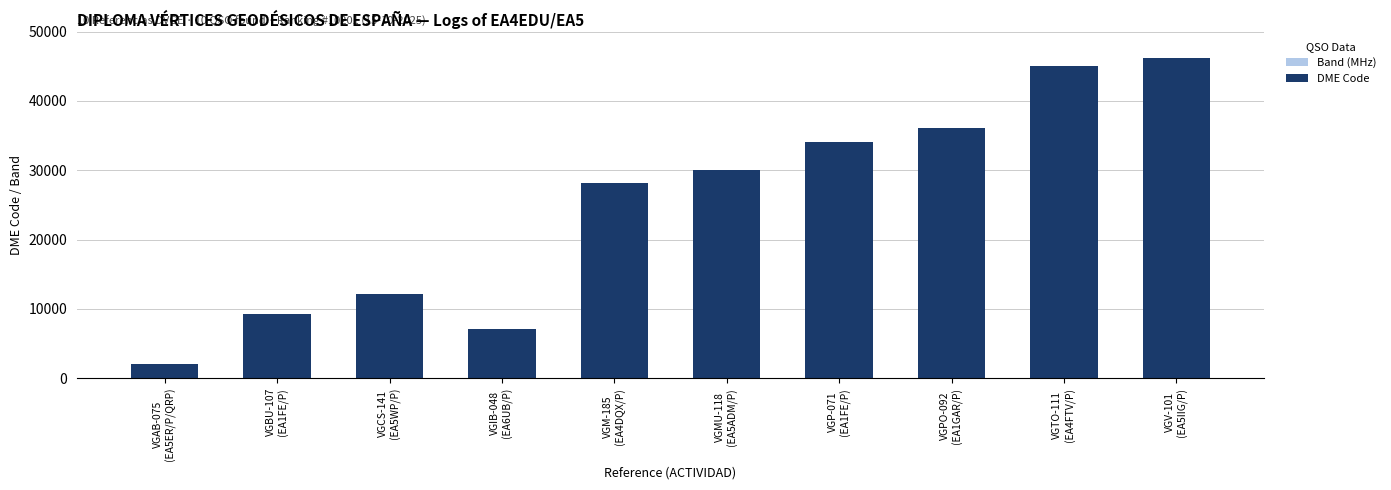

Which series has the largest range (max minus min)?

DME Code